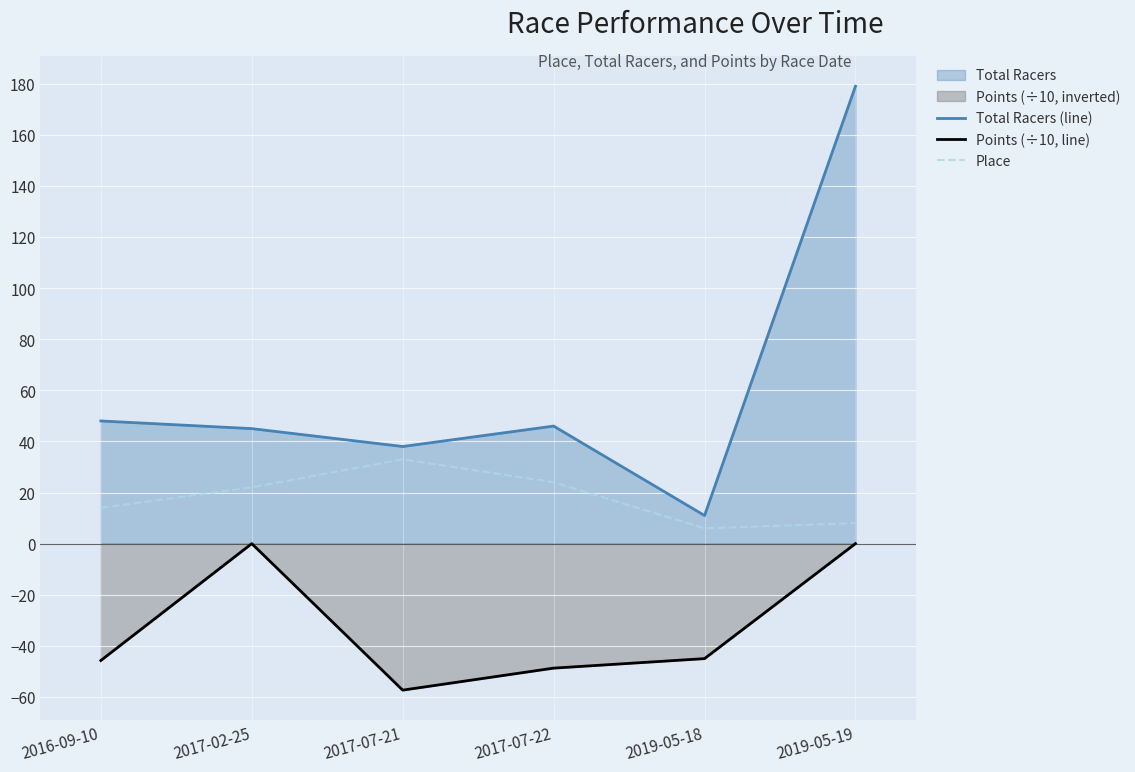

Between 2016-09-10 and 2017-02-25, which series saw the biggest shift?

Points (÷10, line)